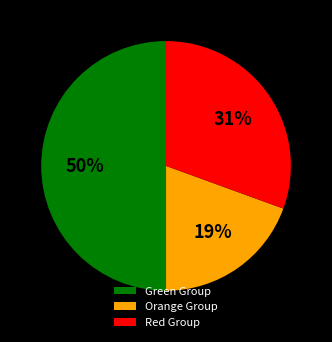

Does Red Group represent more than half of the total?

No